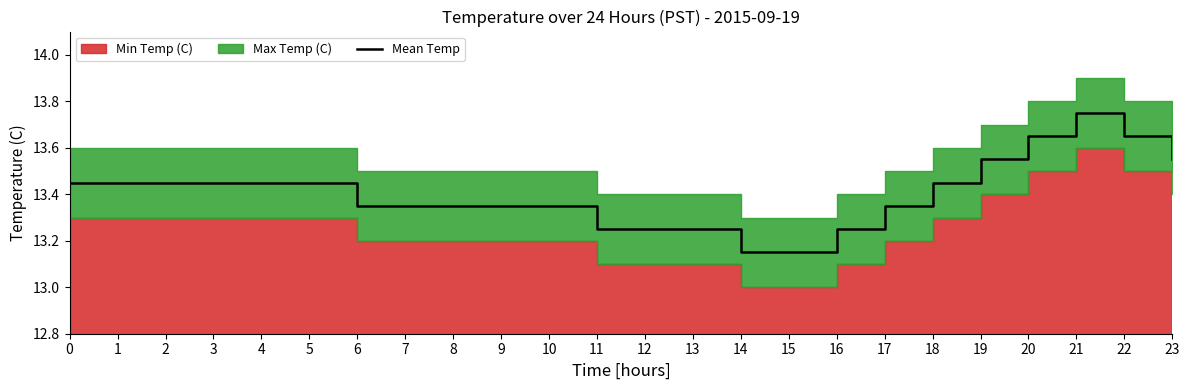

How many points are higher than both their immediate neighbors (excluding endpoints)?

1